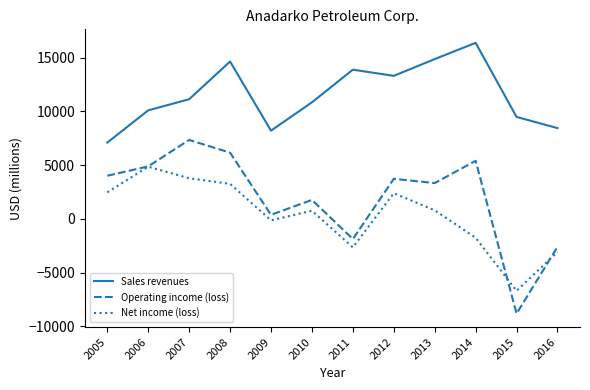

Is it true that Operating income (loss) equals 738 at 2010?

False